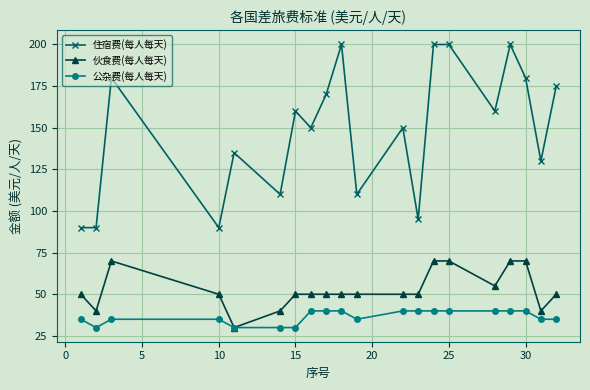

Count the number of categories in the chart.

20